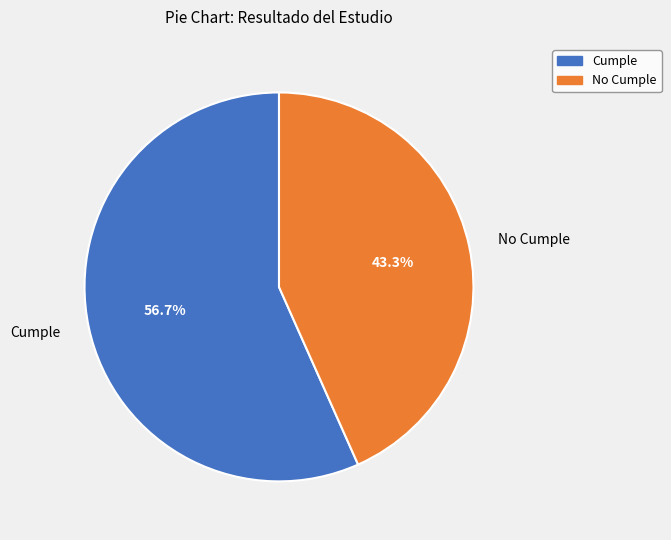

What portion of the pie excludes Cumple?

43.3%